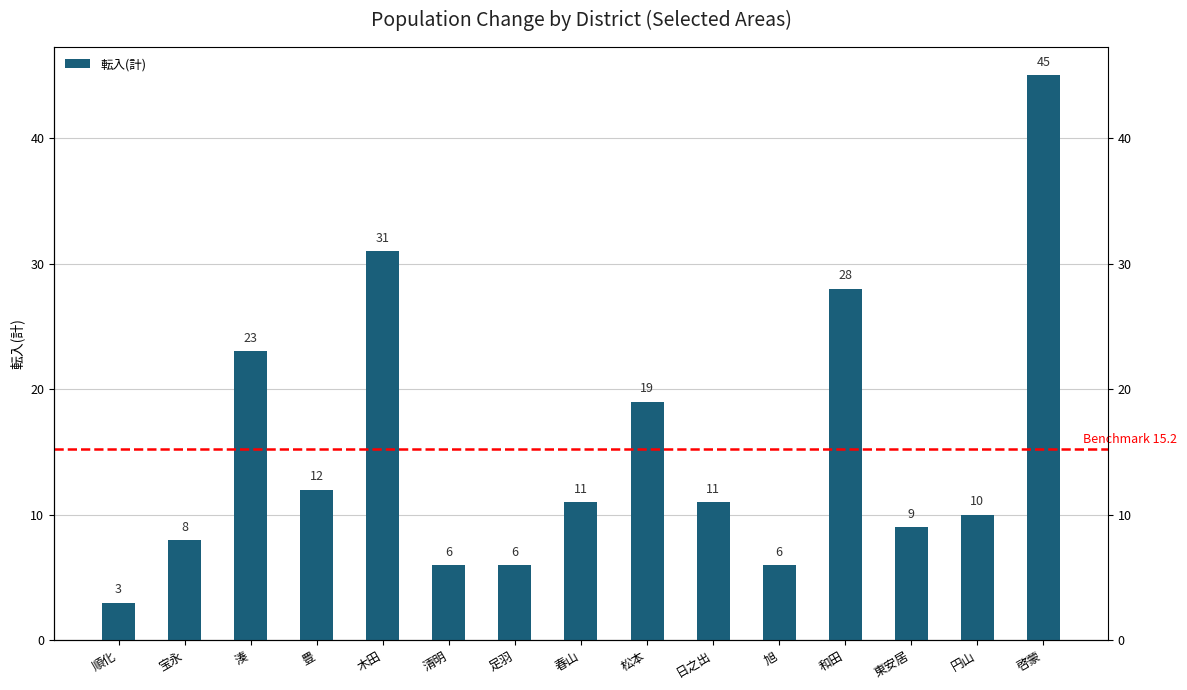

What is the sum of all values?

228